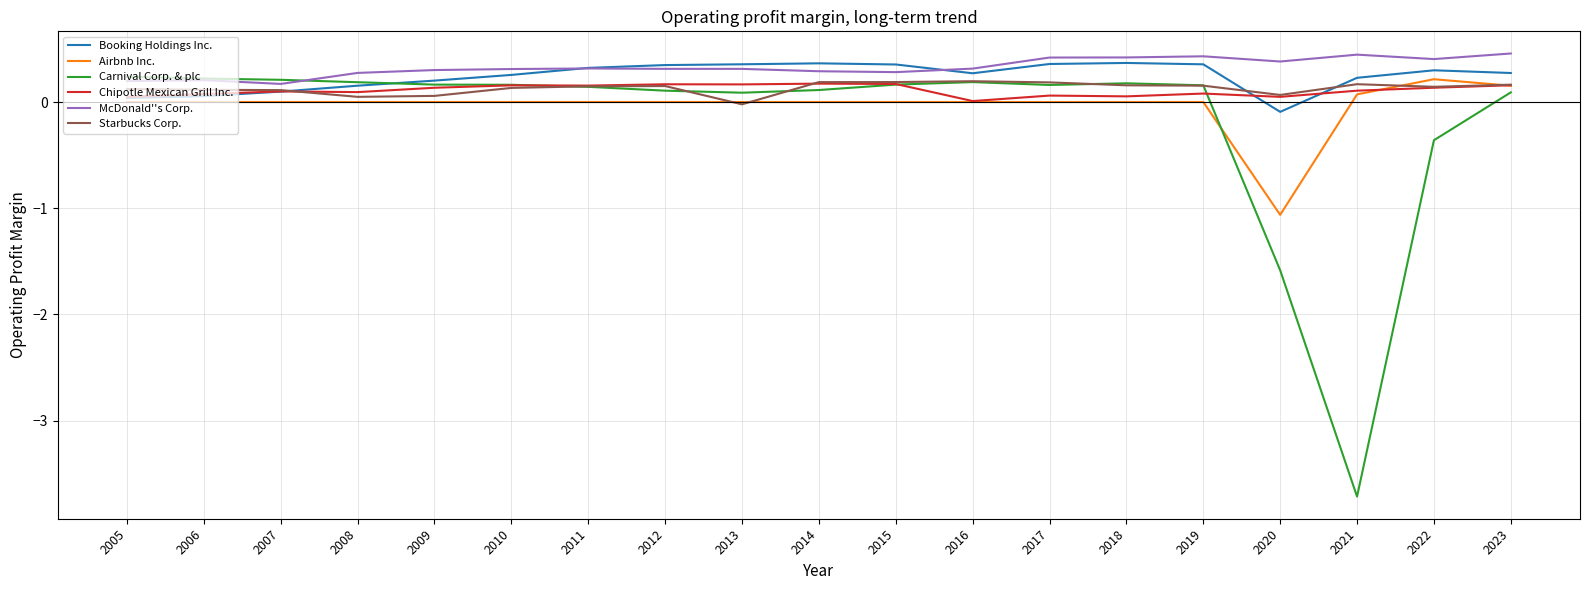

Where do Airbnb Inc. and Carnival Corp. & plc first cross each other?

2019 and 2020